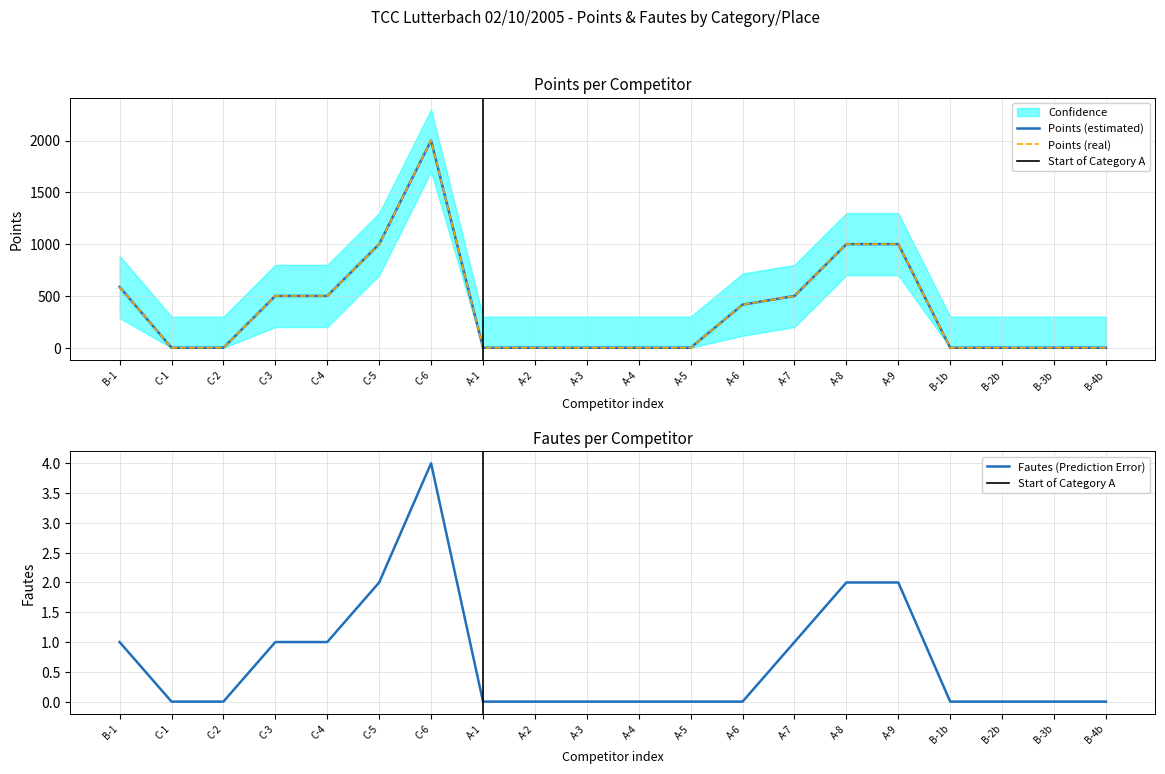

What is the difference between the maximum and minimum values in the Fautes series?

4